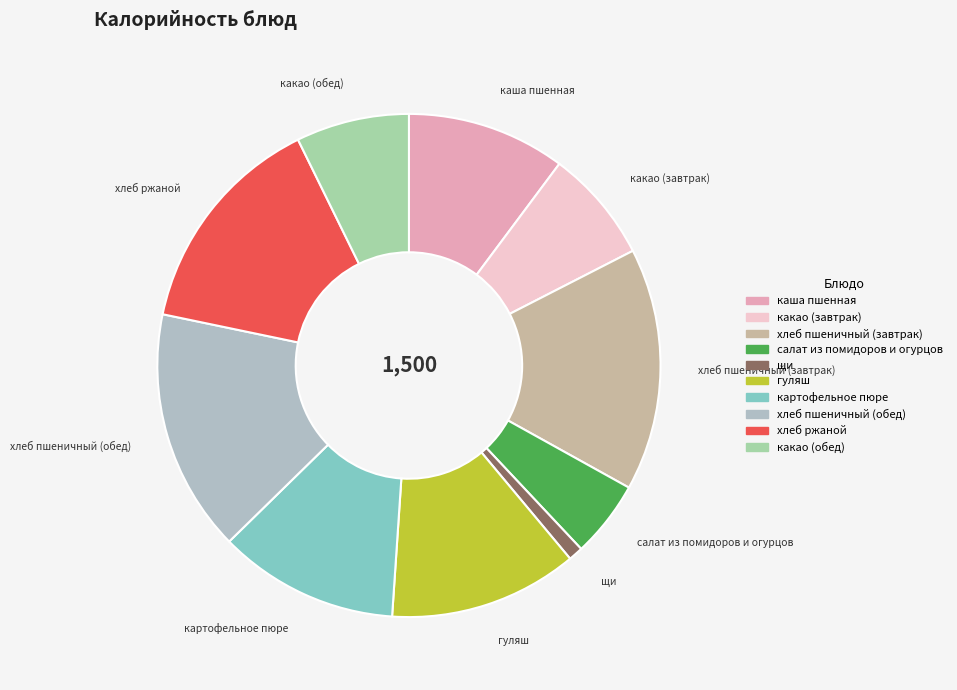

What is the smallest slice in the pie chart?

щи